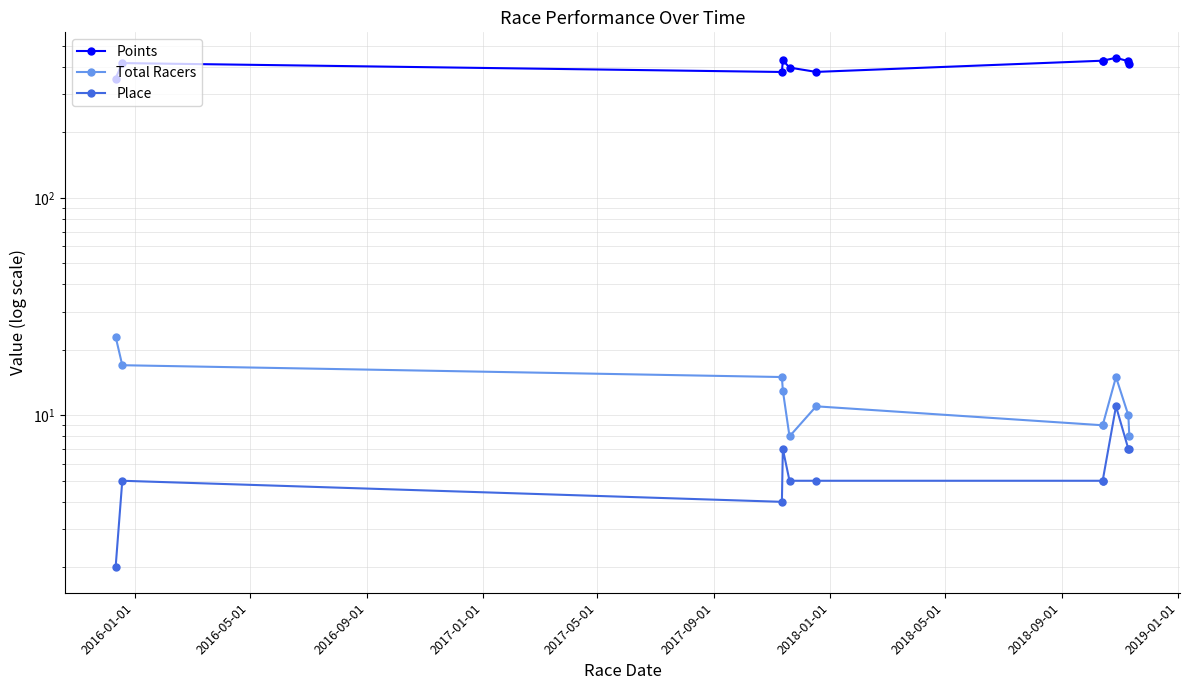

Reading left to right, list all the values displayed in this chart.

Points: 354.3	417.2	379.6	429.5	397.7	379.9	427.8	427.8	441.1	425.5	414.2
Total Racers: 23.0	17.0	15.0	13.0	8.0	11.0	9.0	9.0	15.0	10.0	8.0
Place: 2.0	5.0	4.0	7.0	5.0	5.0	5.0	5.0	11.0	7.0	7.0